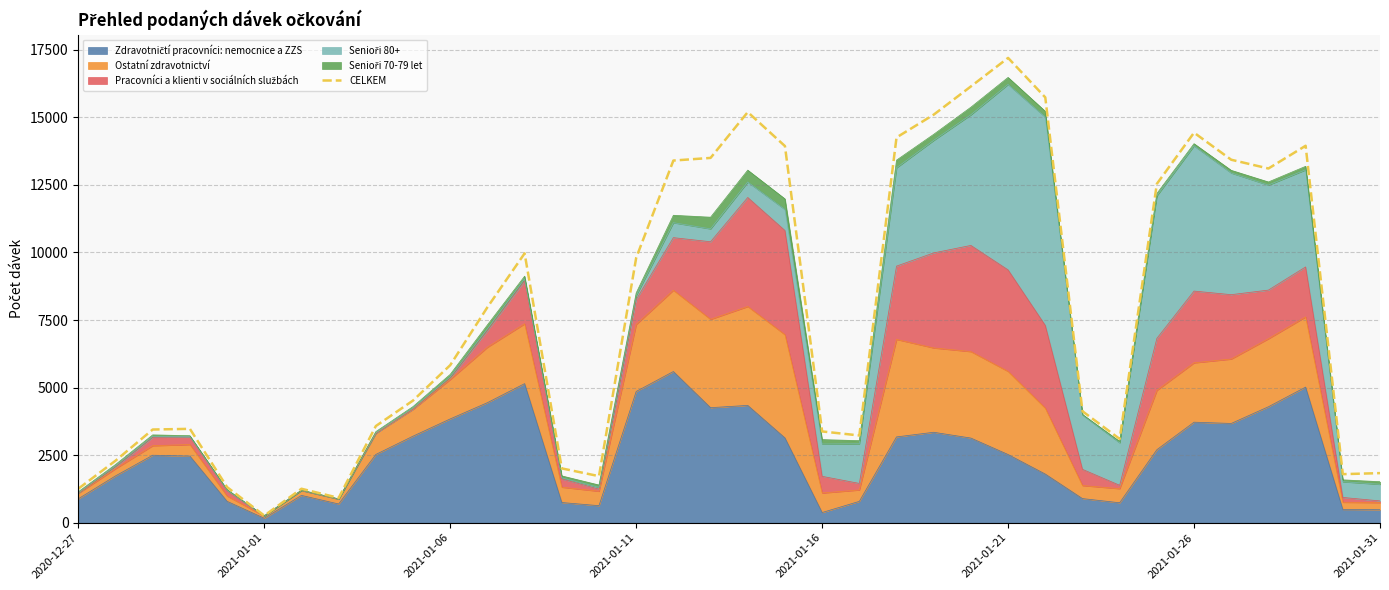

Count the number of categories in the chart.

36